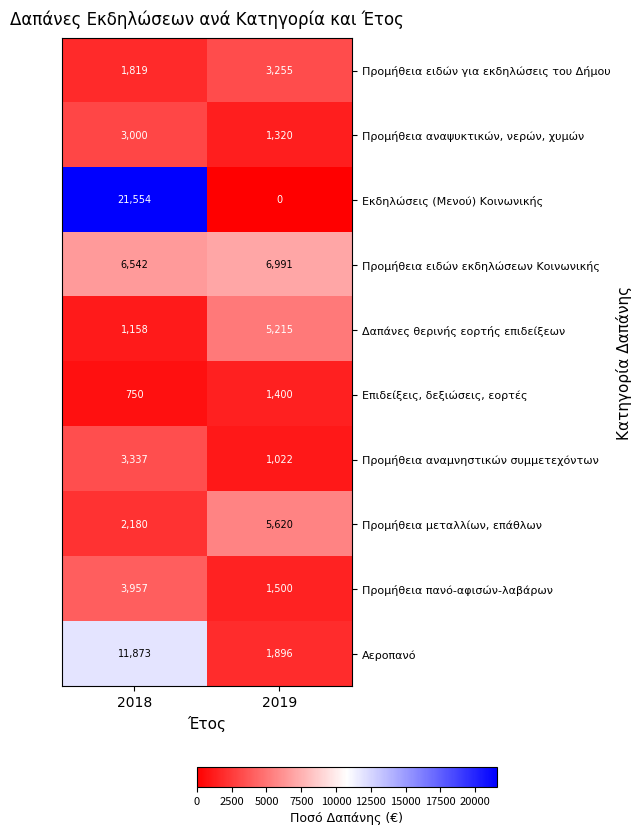

Reading left to right, what are all the values shown in this chart?

Προμήθεια ειδών για εκδηλώσεις του Δήμου: 1819	3255
Προμήθεια αναψυκτικών, νερών, χυμών: 3000	1320
Εκδηλώσεις (Μενού) Κοινωνικής: 21554	0
Προμήθεια ειδών εκδηλώσεων Κοινωνικής: 6542	6991
Δαπάνες θερινής εορτής επιδείξεων: 1158	5215
Επιδείξεις, δεξιώσεις, εορτές: 750	1400
Προμήθεια αναμνηστικών συμμετεχόντων: 3337	1022
Προμήθεια μεταλλίων, επάθλων: 2180	5620
Προμήθεια πανό-αφισών-λαβάρων: 3957	1500
Αεροπανό: 11873	1896